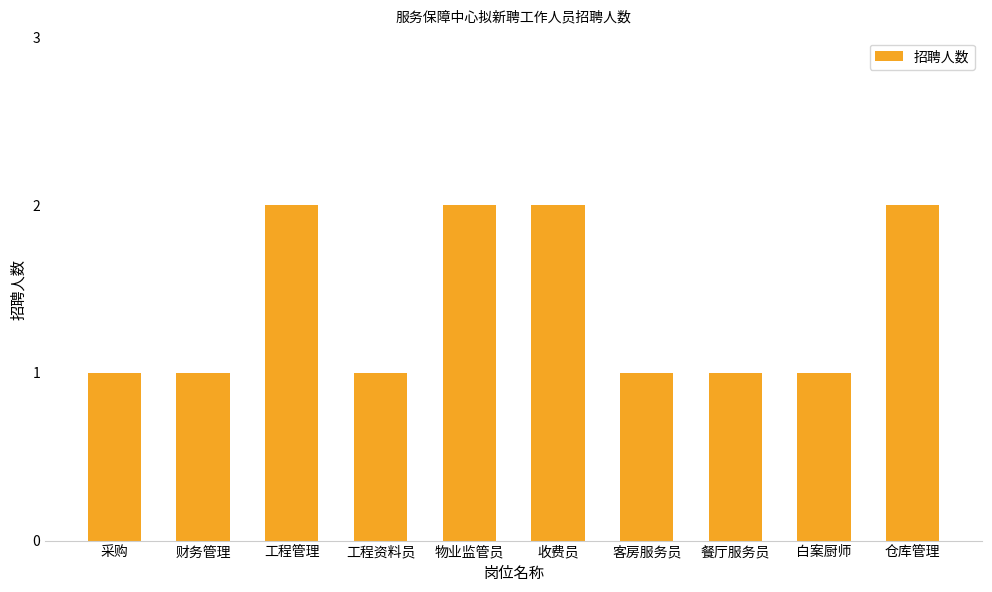

What is the sum of the values at 工程资料员 and 物业监管员?

3